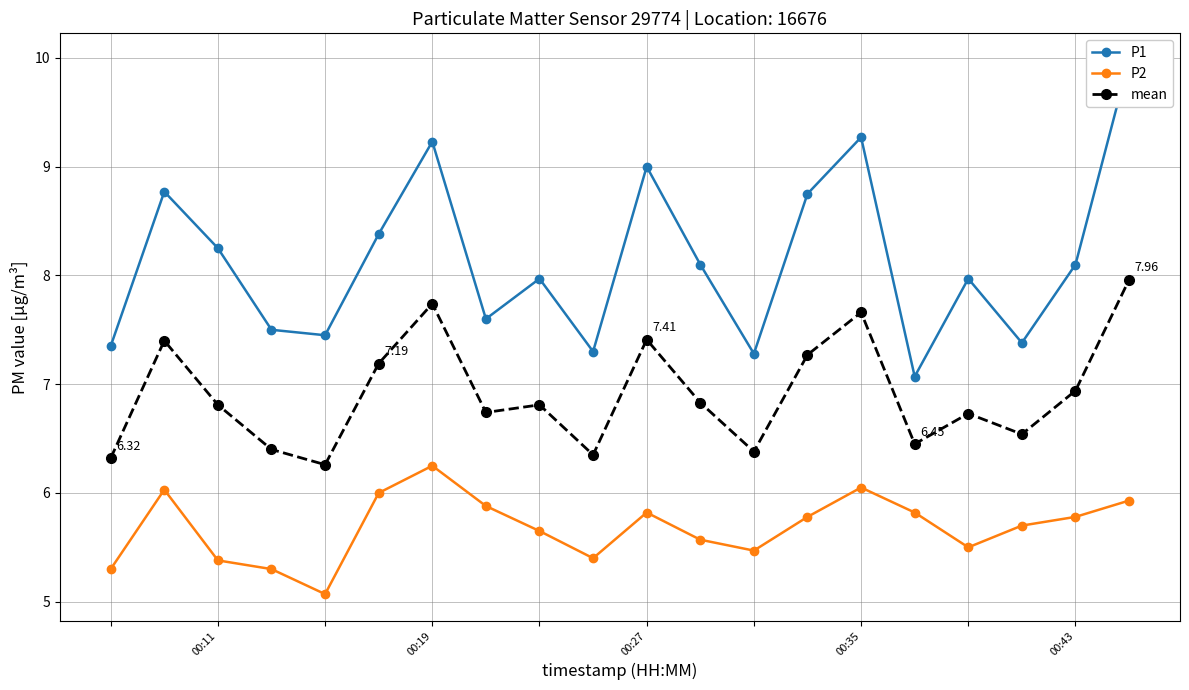

True or false: P2 and mean cross at least once.

False